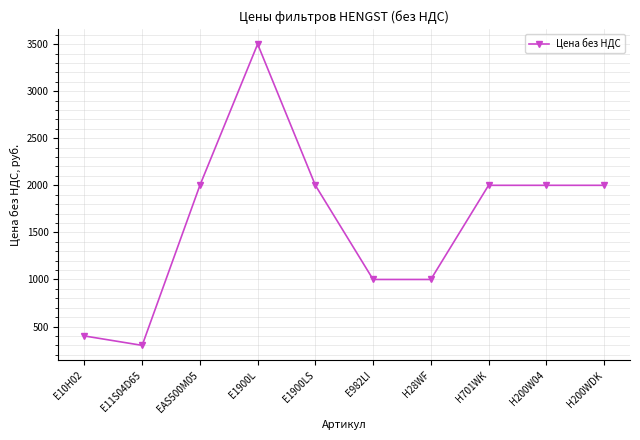

What is the value of the 6th point from the left?

1000